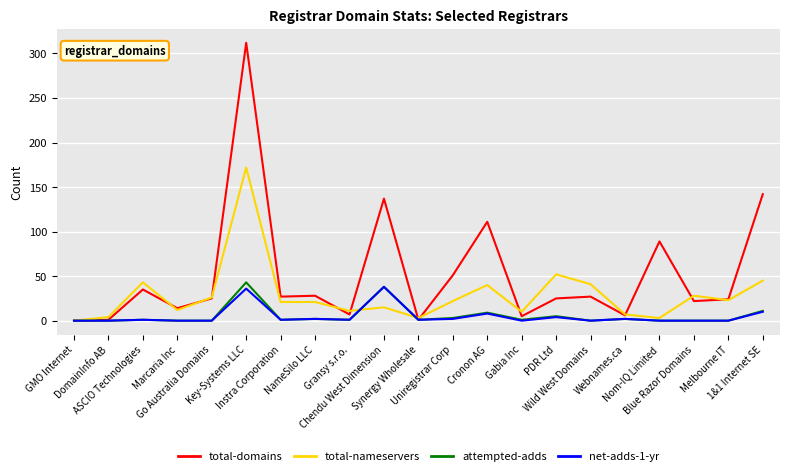

Which series has the largest total across all categories?

total-domains